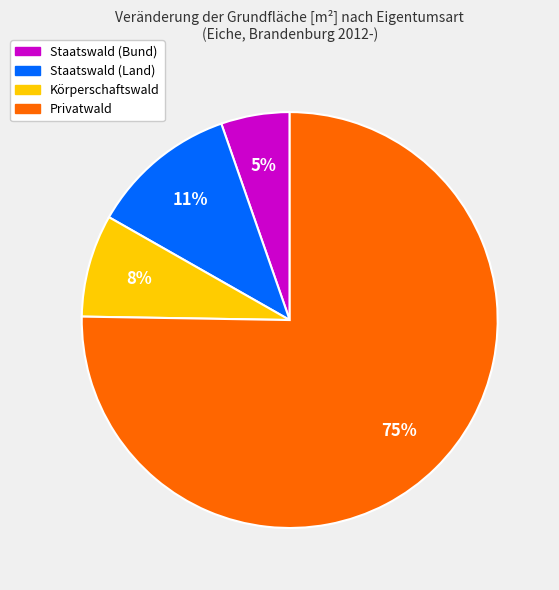

Which category has the smallest portion of the pie?

Staatswald (Bund)